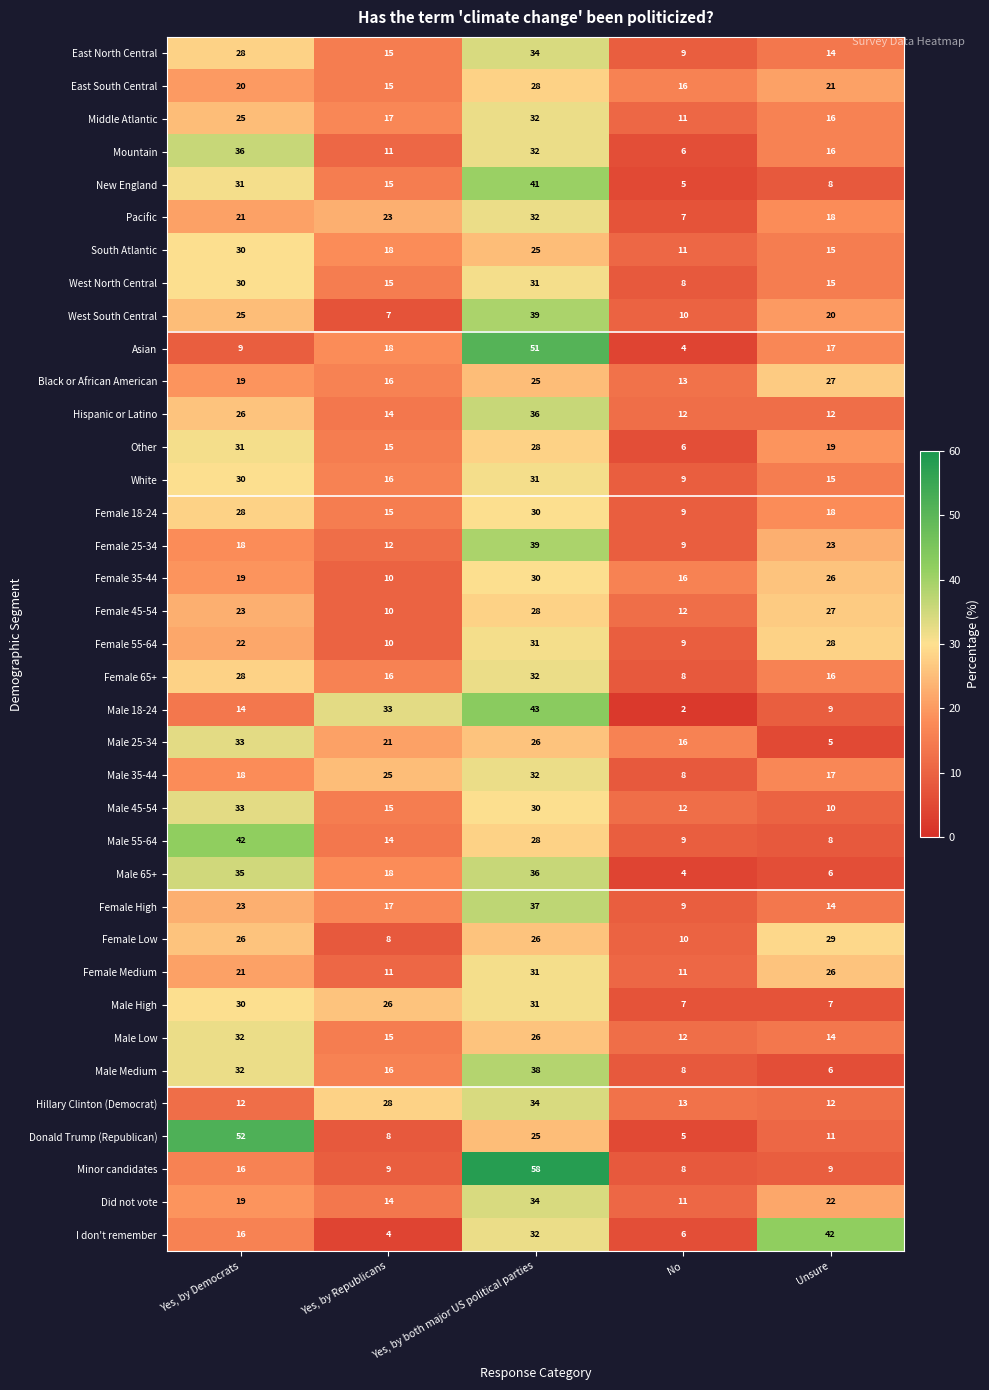

Which series has the largest range (max minus min)?

Minor candidates